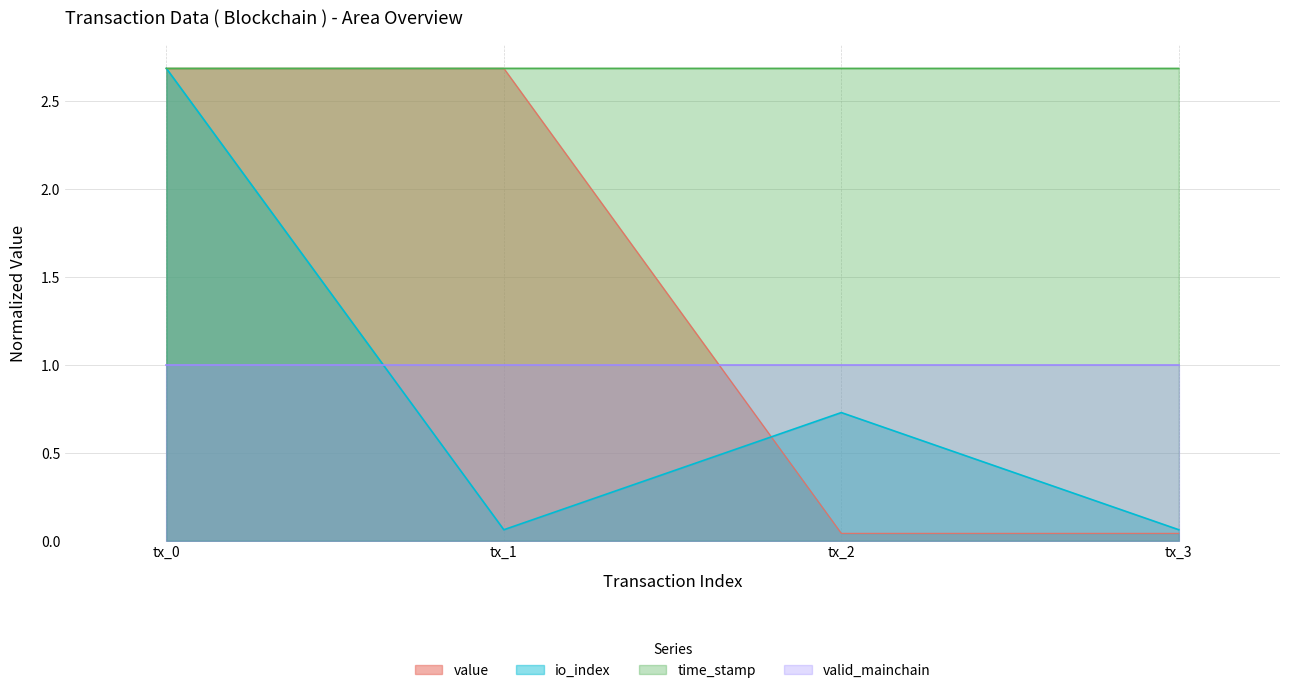

What value does the time_stamp series have at tx_2?

2.7